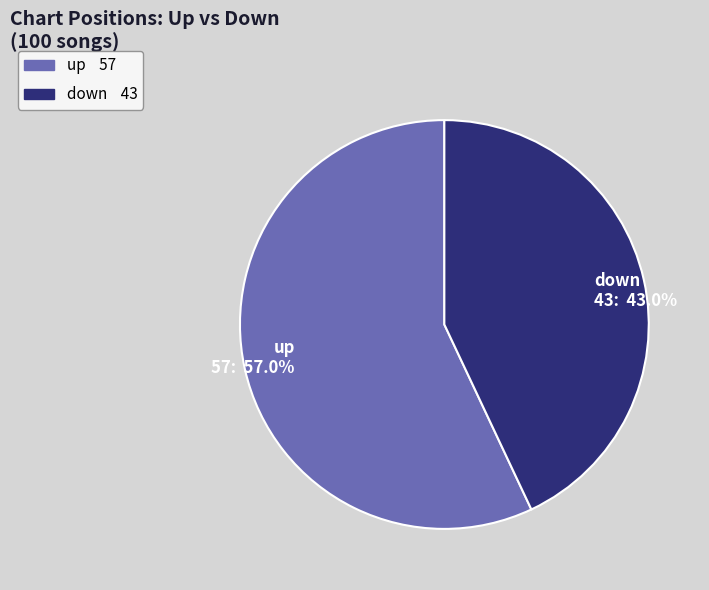

Which has a higher value, up or down?

up